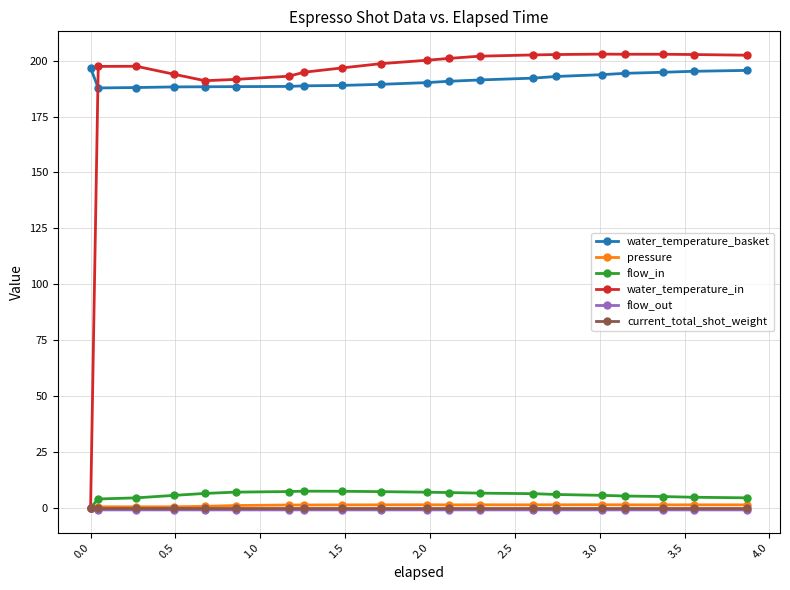

What is the value of the flow_in point at the 8th from the left?

7.4